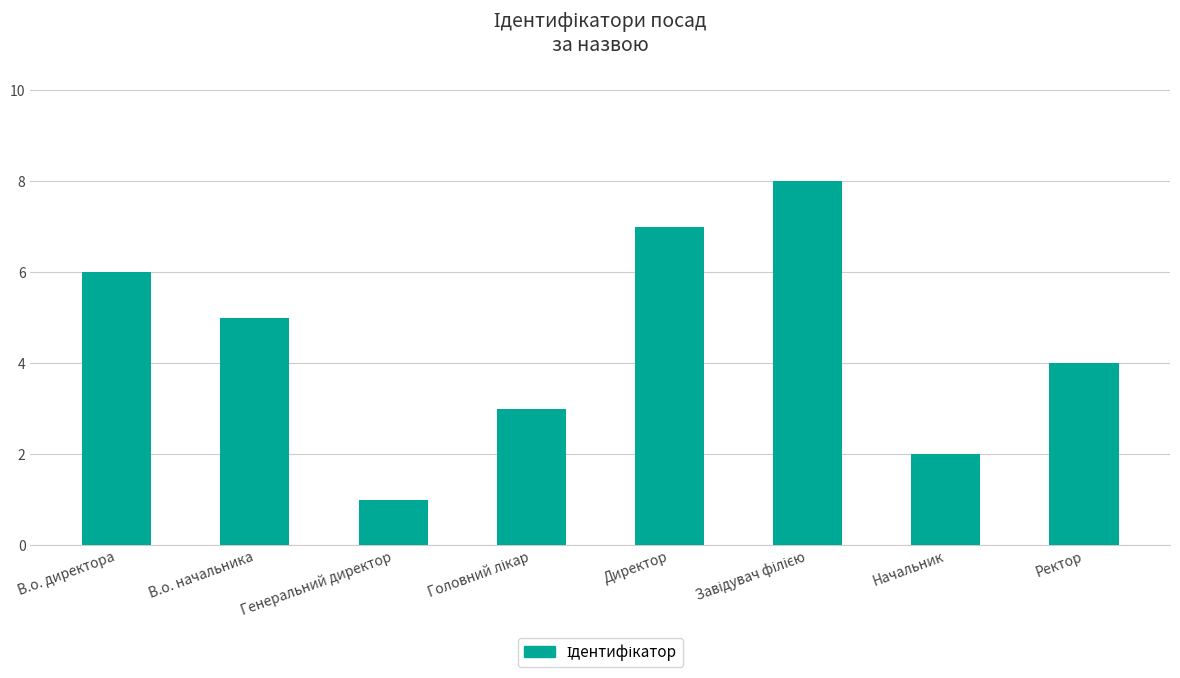

Approximately how many times larger is the value at В.о. директора compared to В.о. начальника?

1.2